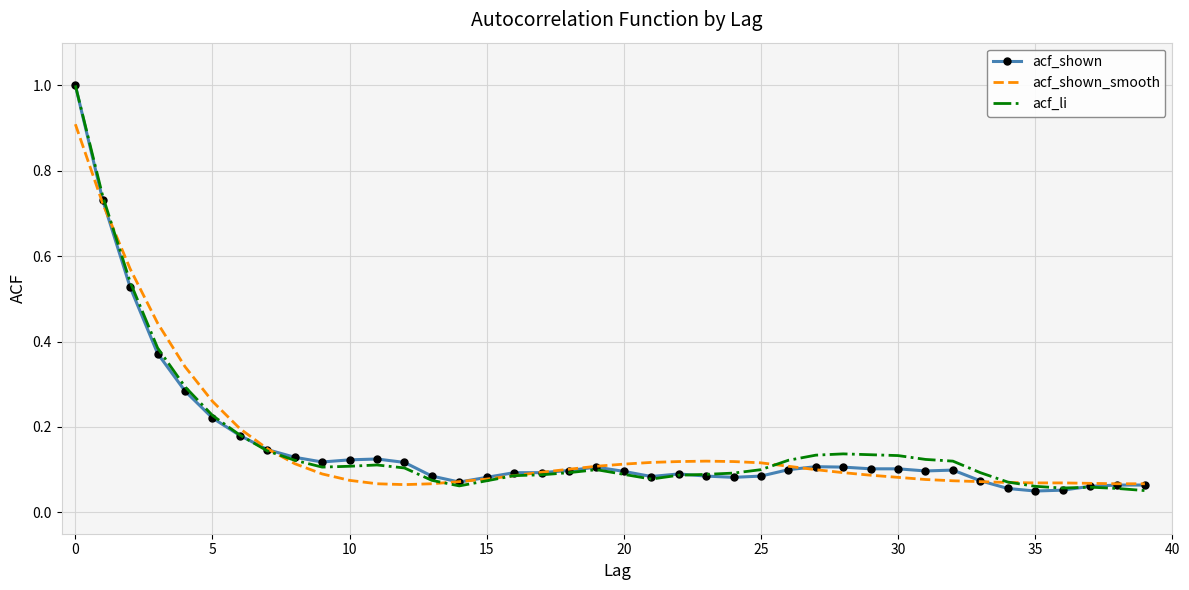

What is the sum of all acf_shown_smooth values?

6.4